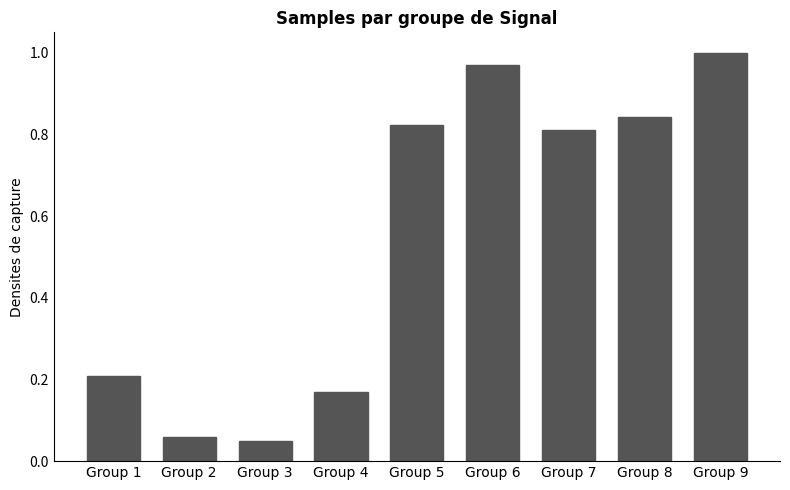

The chart shows a value of 1.0 at Group 6. True or false?

True